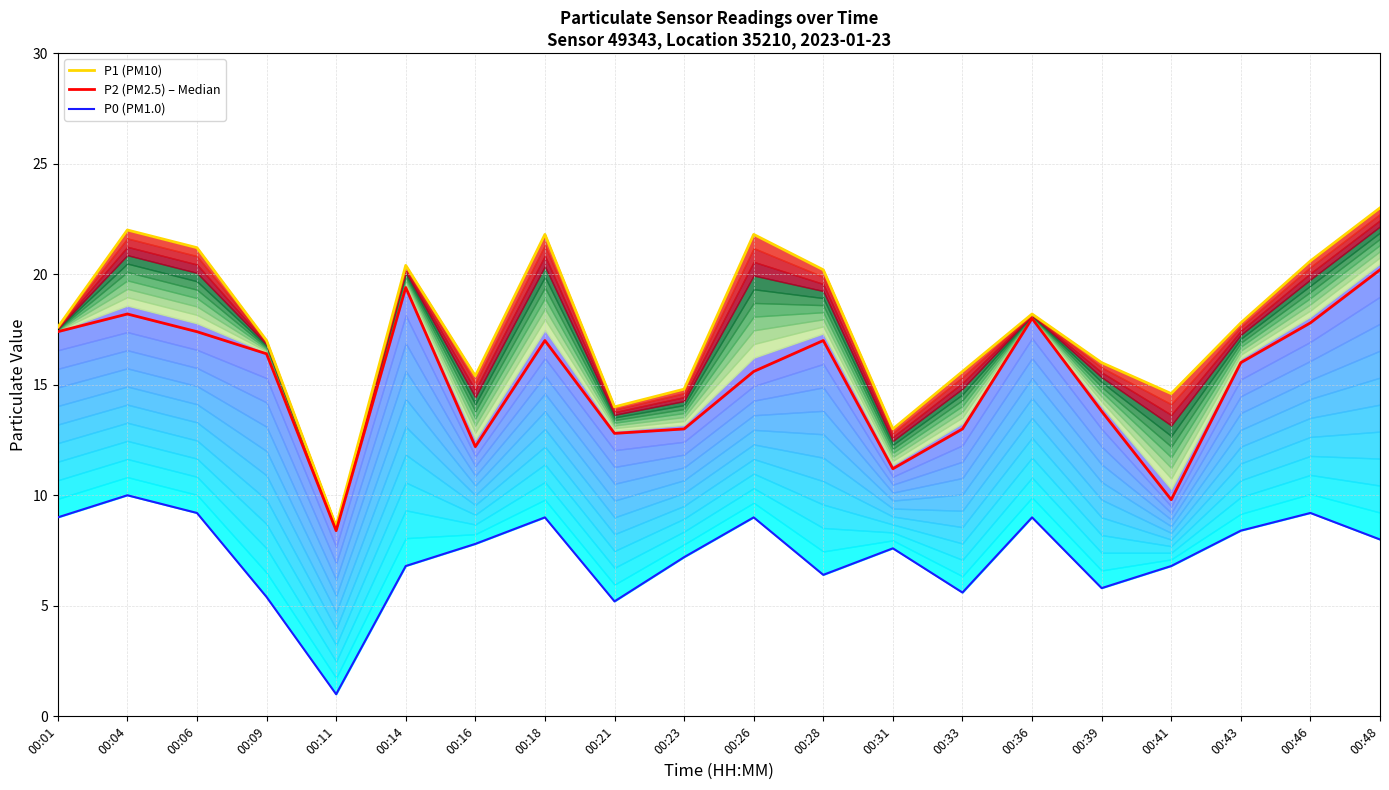

How many interior local valleys does the P2 (PM2.5) – Median series have?

5